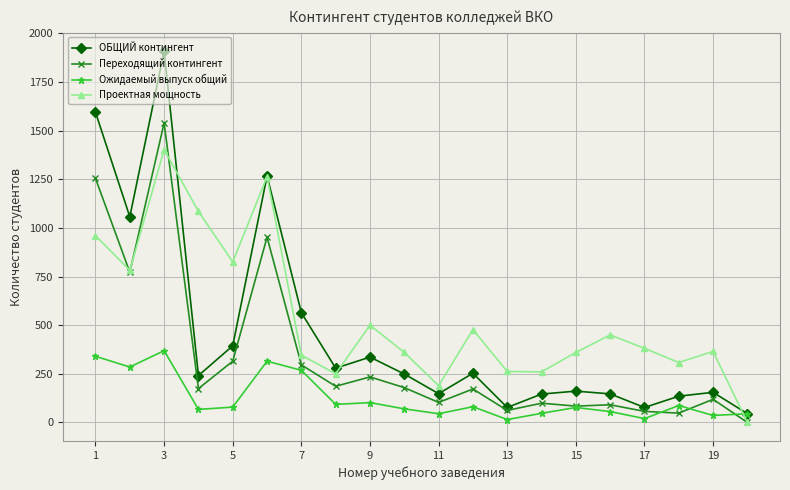

Which series has the widest spread of values?

ОБЩИЙ контингент